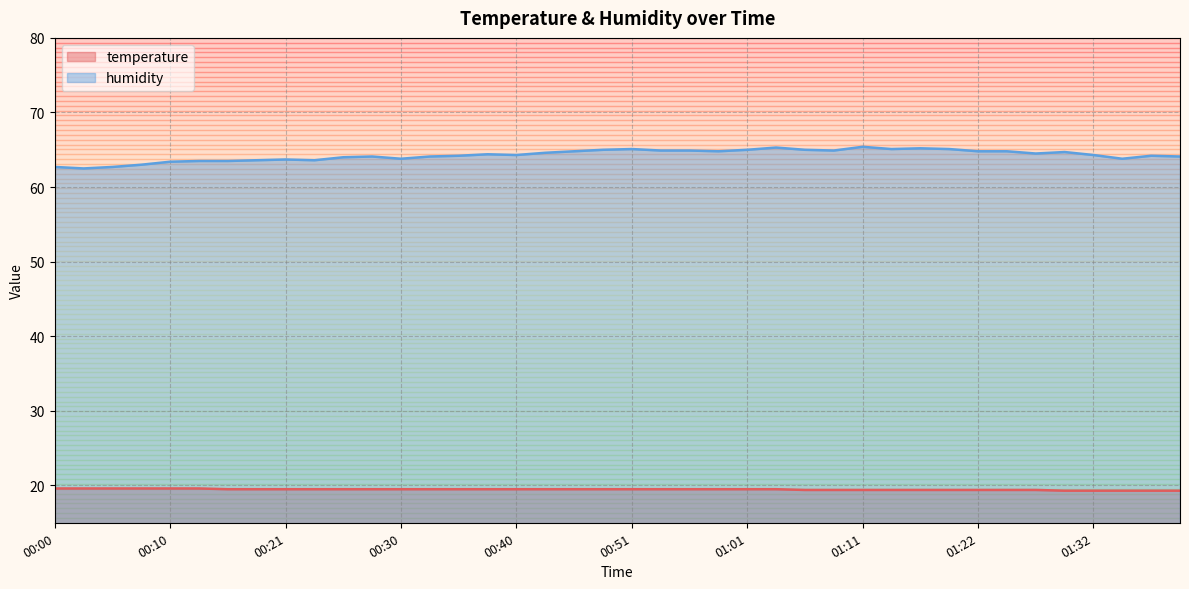

What is the difference between the second highest and minimum values in the temperature series?

0.3